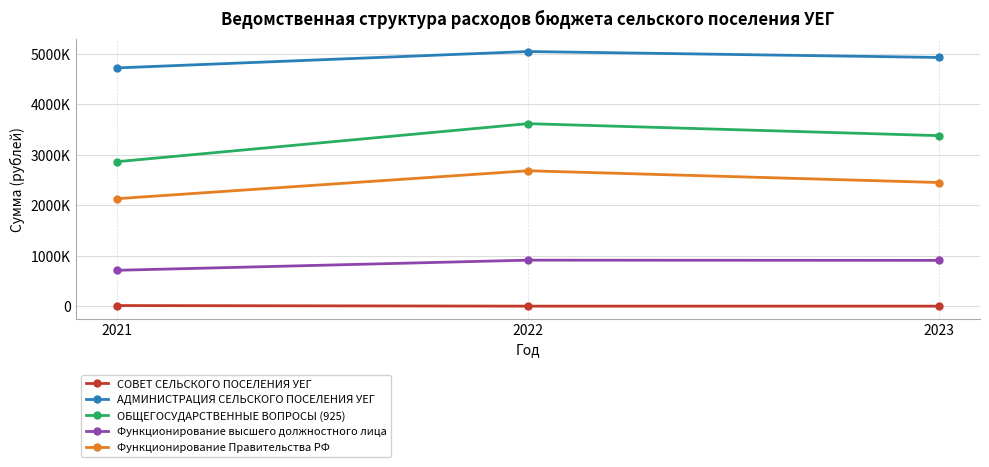

Does the chart have visible grid lines?

Yes